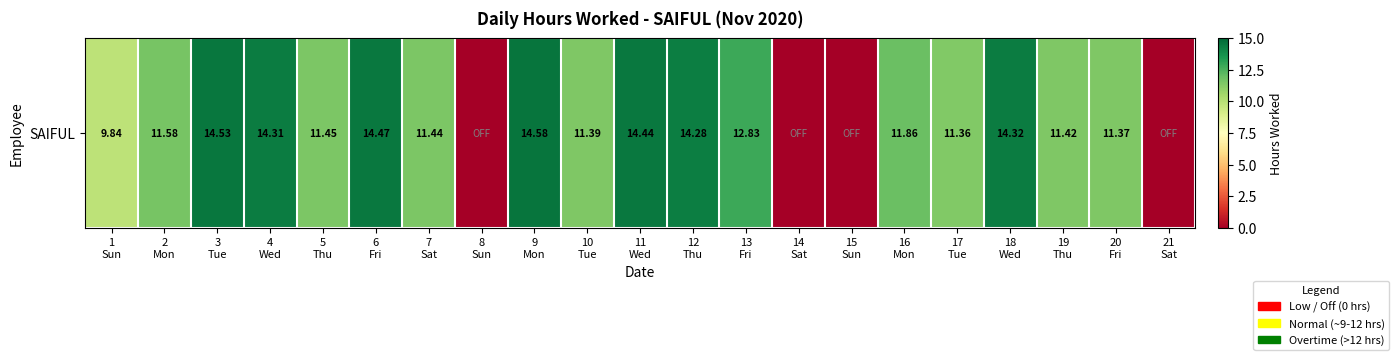

What value does the data have at 18
Wed?

14.3